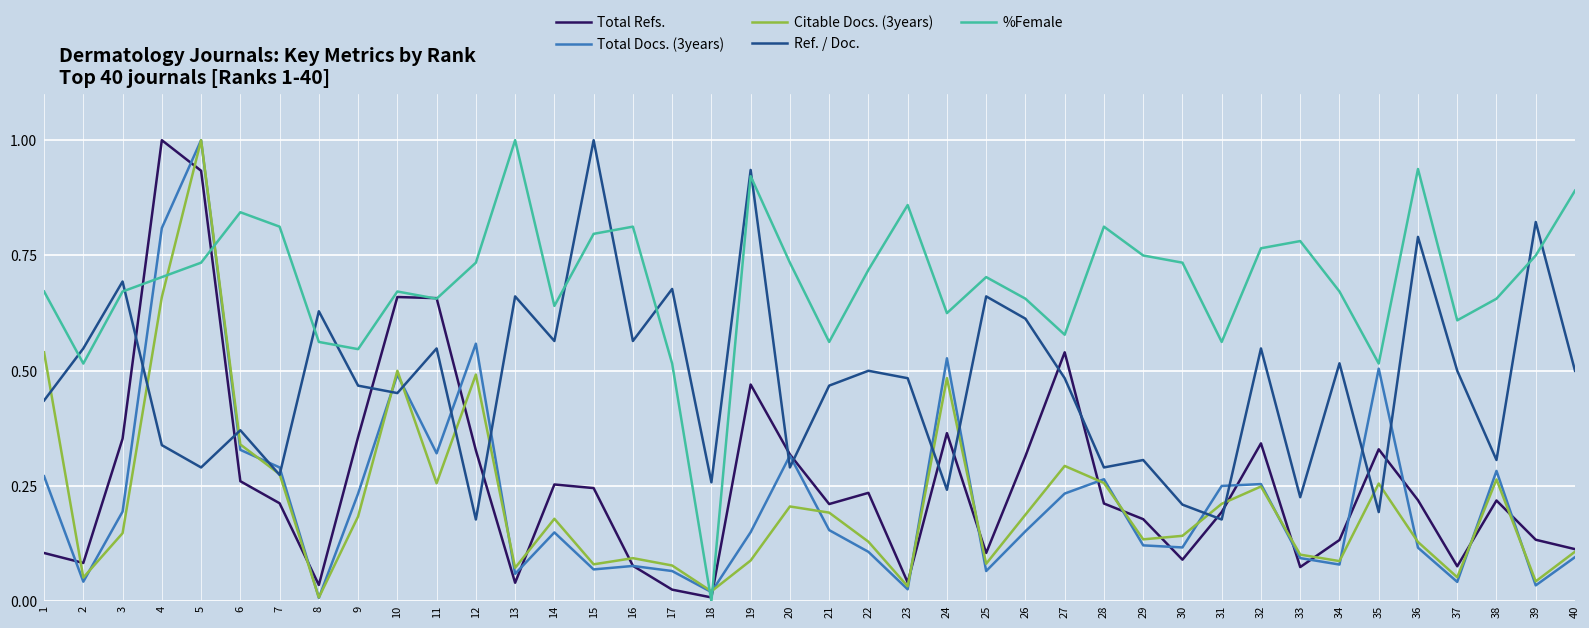

After their last crossing, which series has the higher values: Total Docs. (3years) or Ref. / Doc.?

Ref. / Doc.